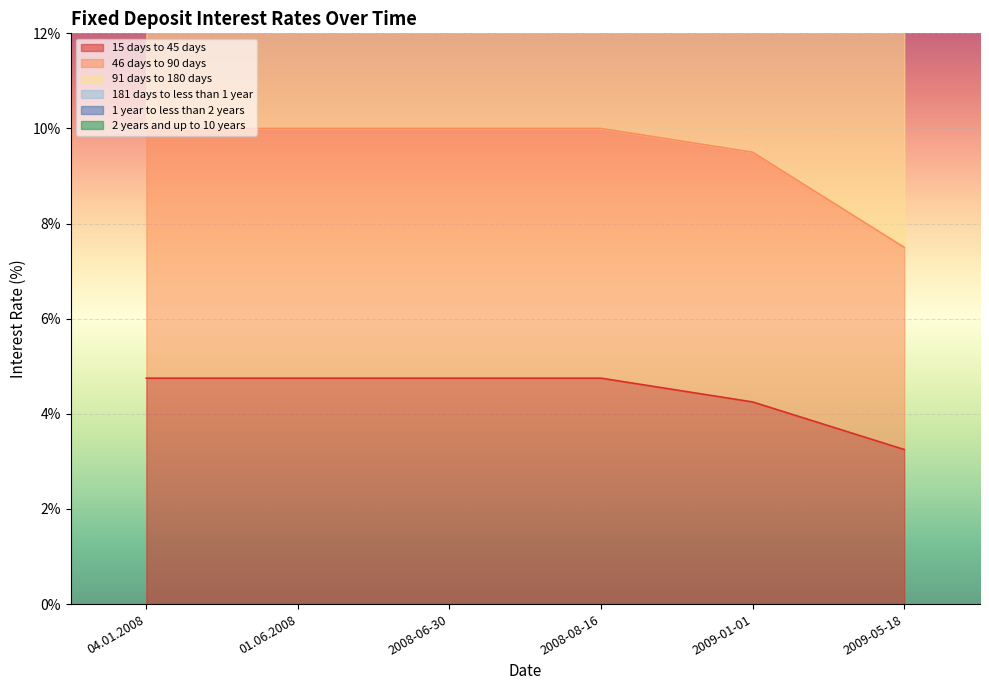

Count the 15 days to 45 days values in the range 4 to 5.

5